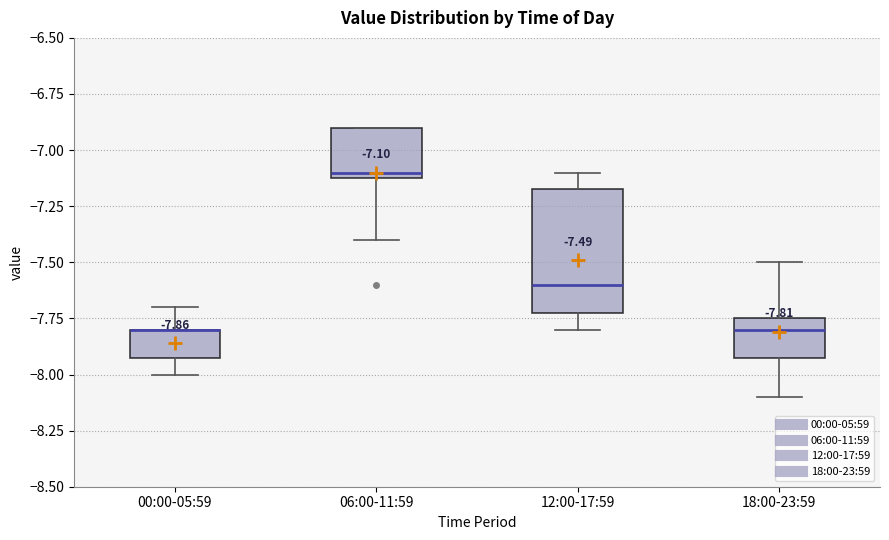

Comparing the boxes themselves (not the whiskers), which one is the tallest?

12:00-17:59